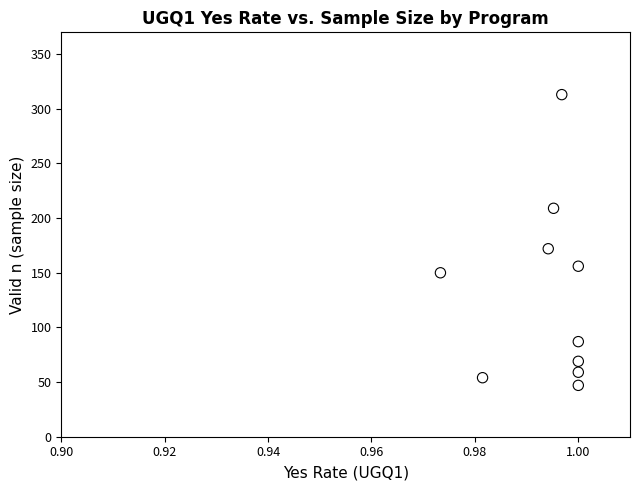

What is the average Y value?

132